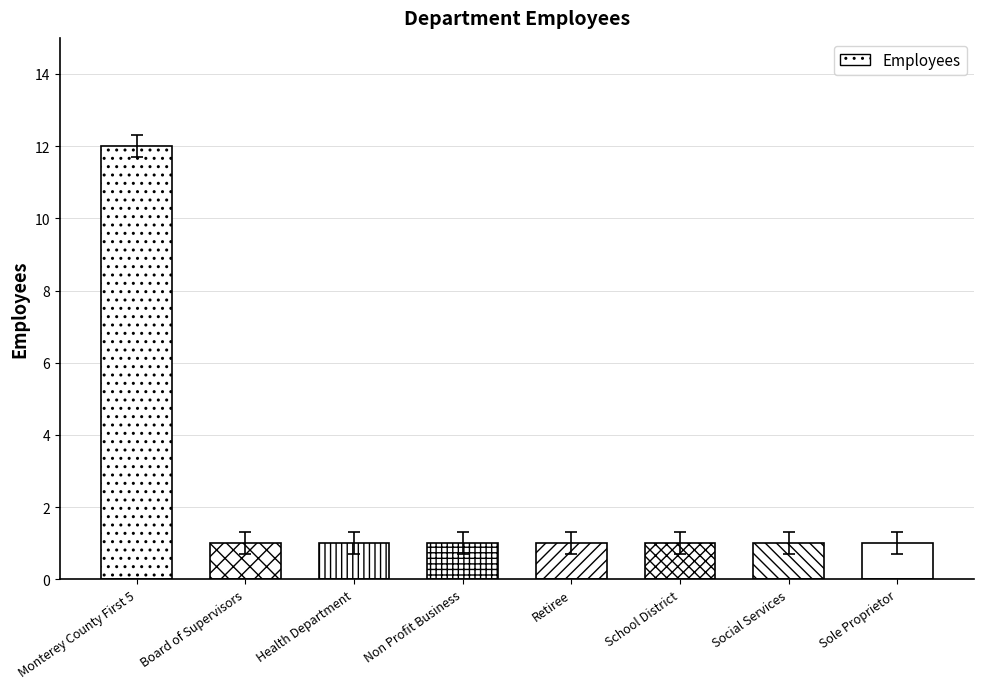

Does the chart contain stacked bars?

No